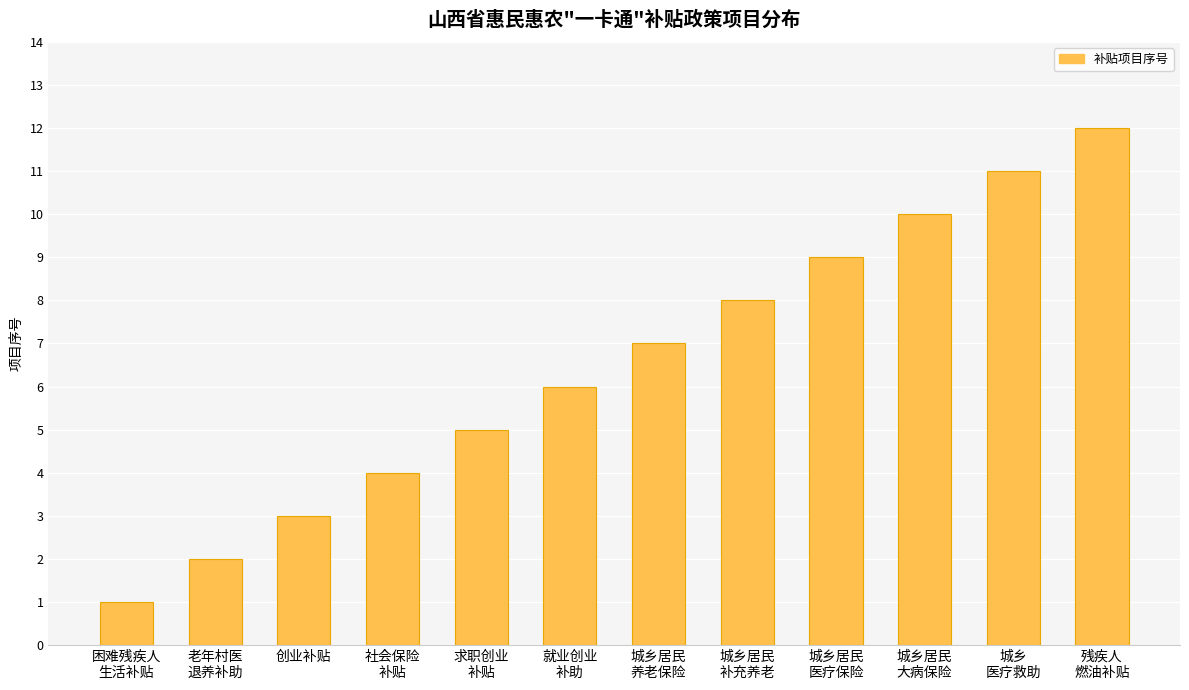

What is the greatest value displayed?

12